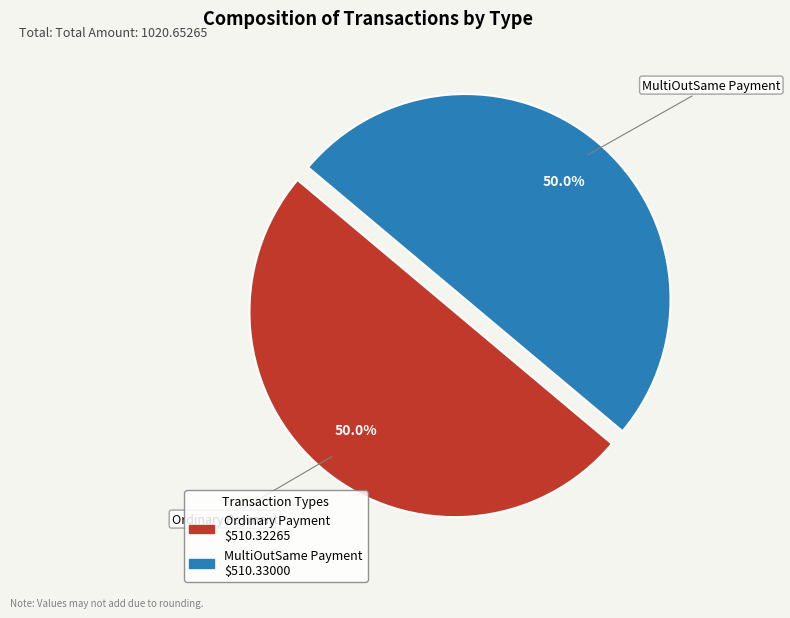

True or false: Ordinary Payment accounts for 50% of the total.

True